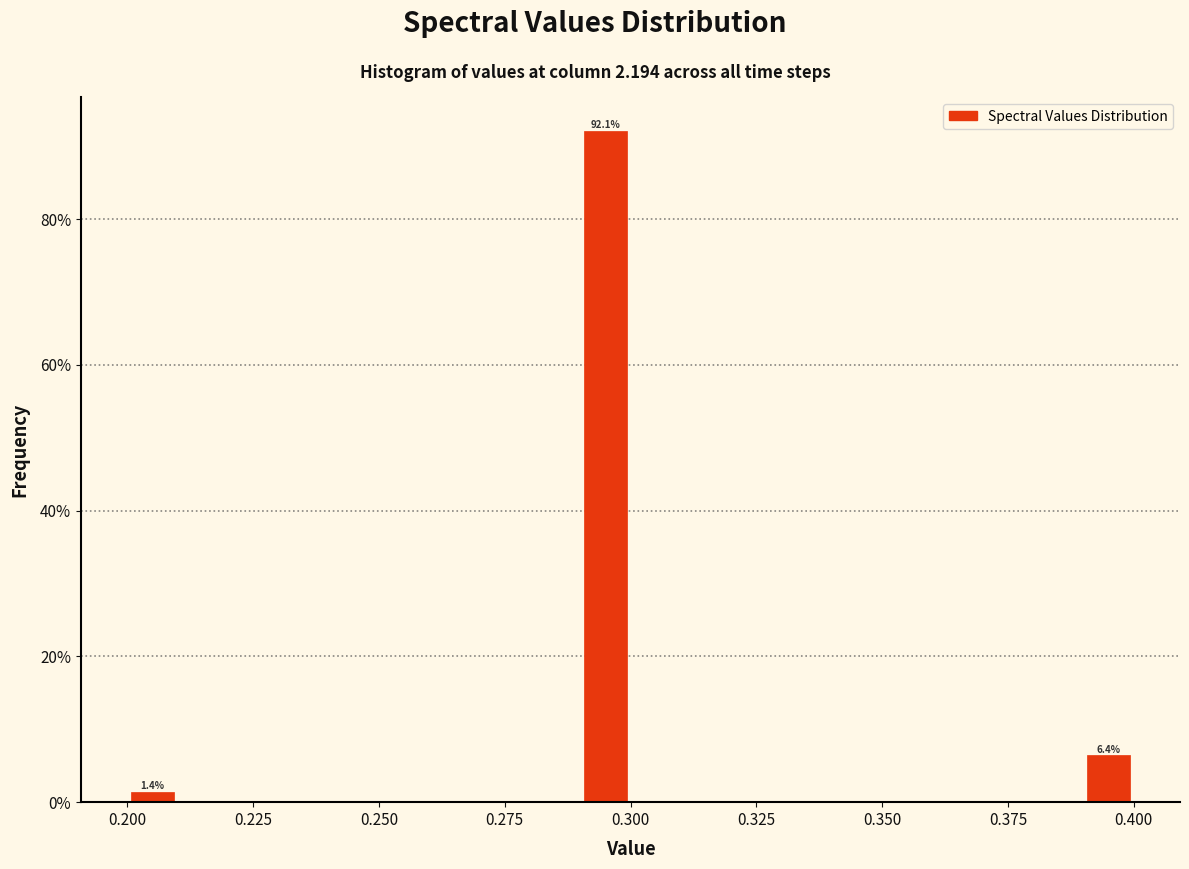

Read against the x-axis, roughly where is the centre of the tallest bar?

0.295